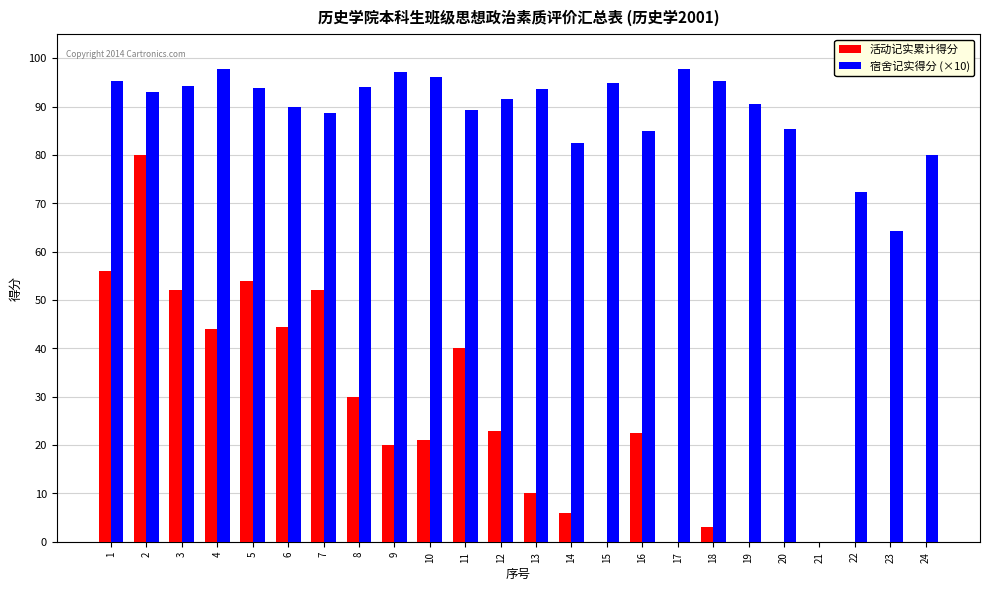

True or false: 宿舍记实得分 (×10) has a value of 21.4 at 19.

False